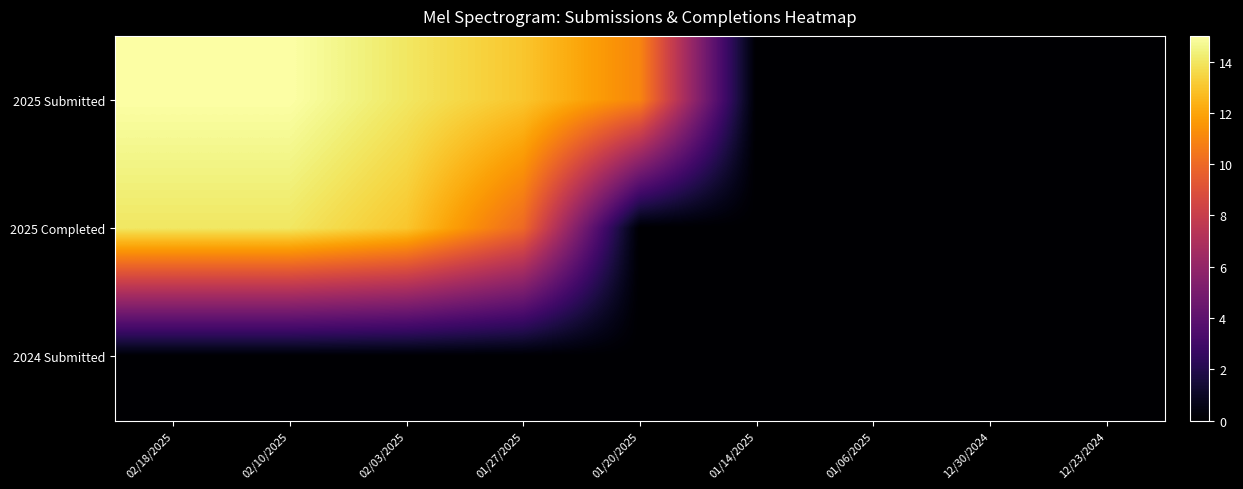

Between 01/20/2025 and 01/14/2025, which series saw the biggest shift?

2025 Submitted